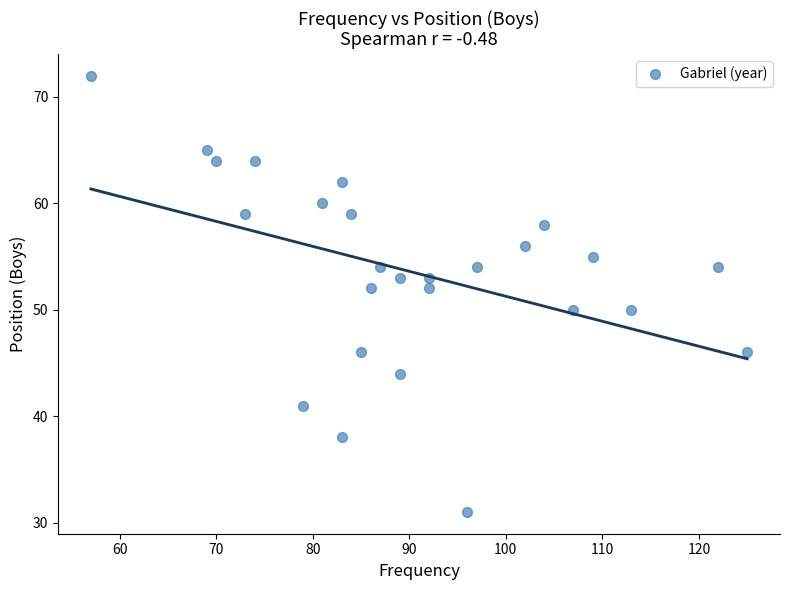

What is the range of X values (max minus min)?

68